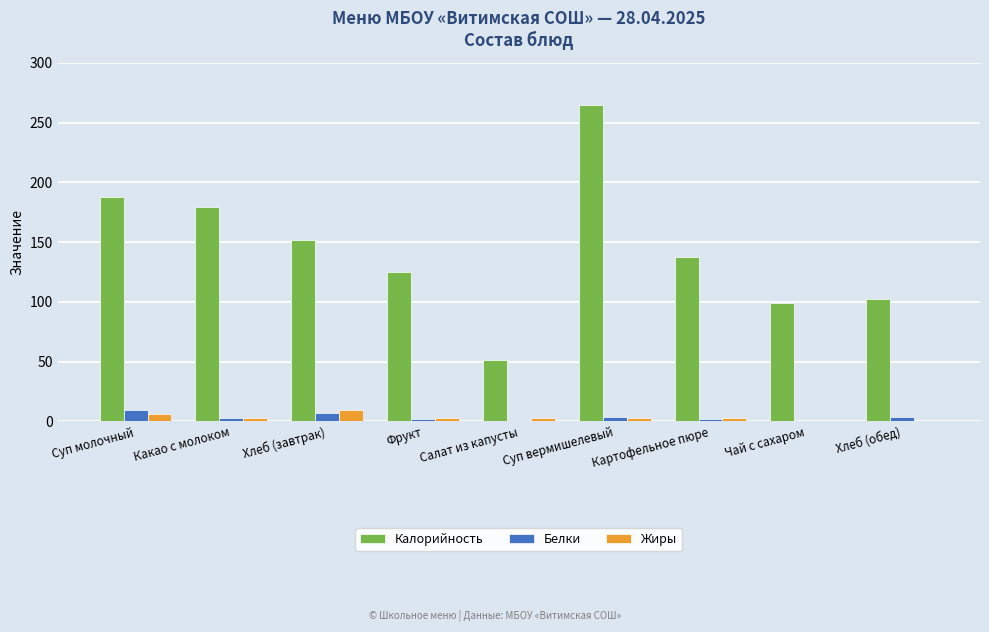

Is it true that Жиры equals 2.9 at Фрукт?

True